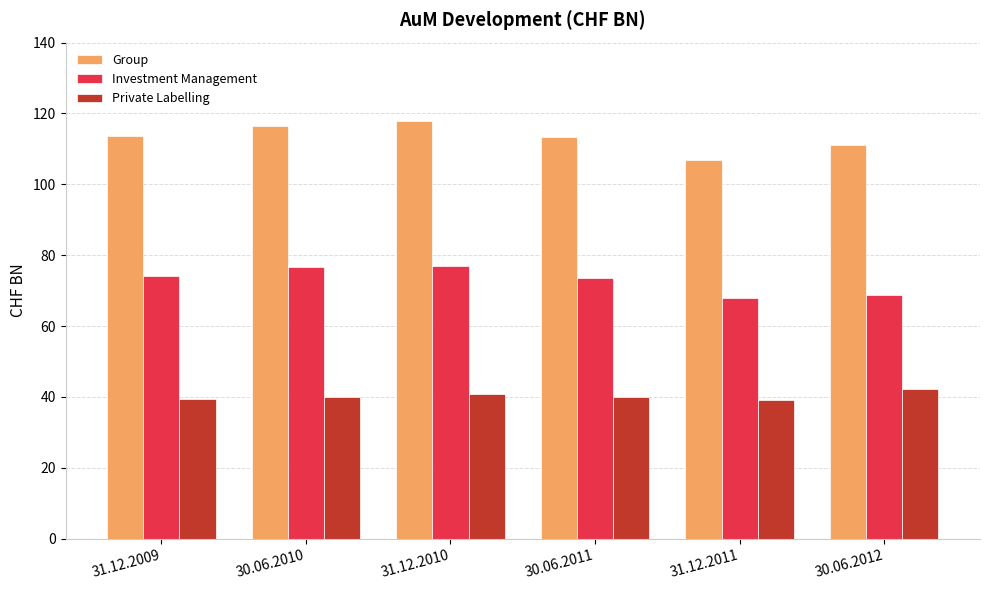

List the series in order of their peak value, highest first.

Group, Investment Management, Private Labelling